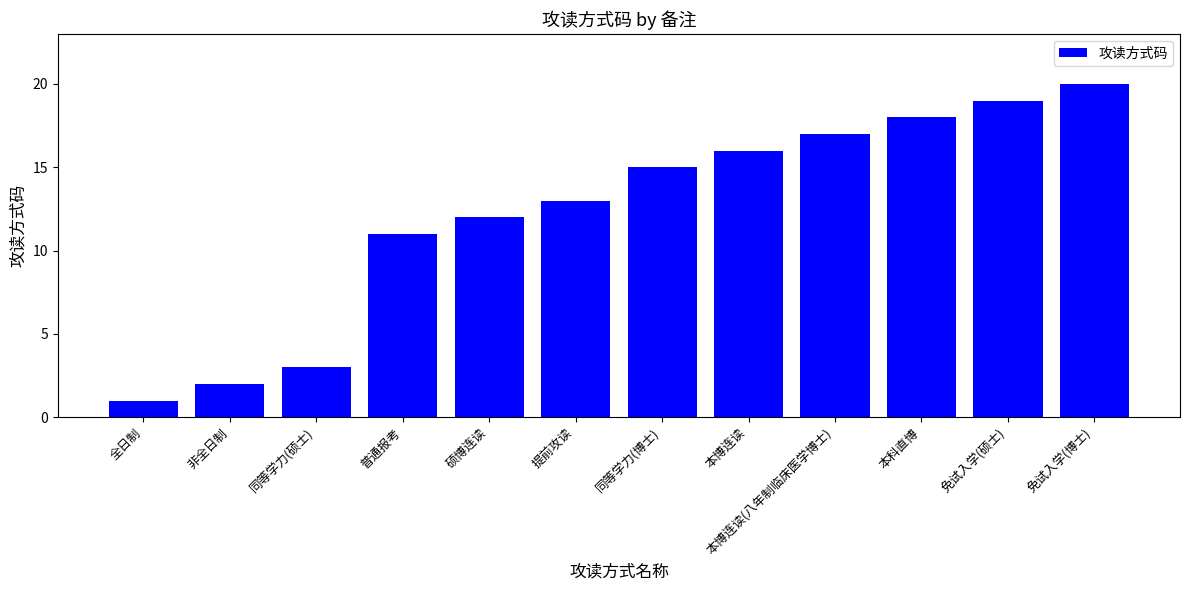

What is the difference between the maximum and minimum values?

19